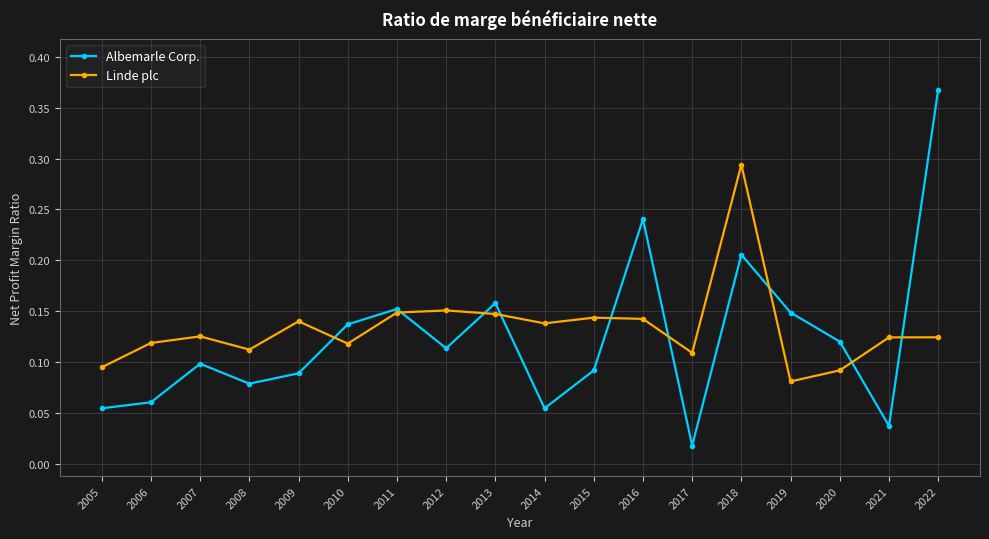

Which category has the lowest value across all series?

2017